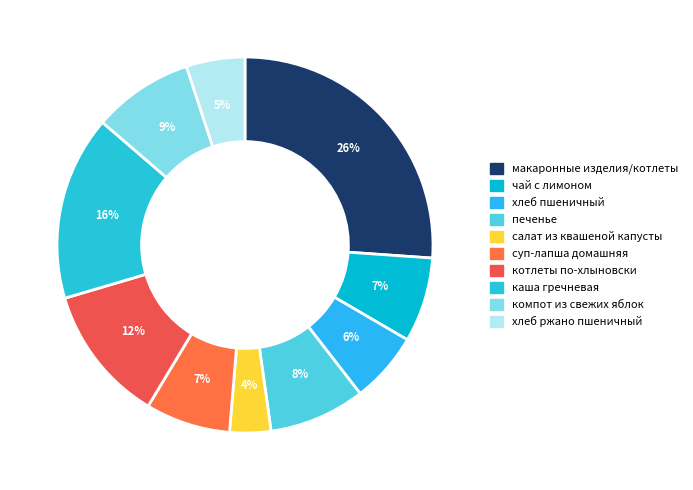

True or false: каша гречневая accounts for 2% of the total.

False